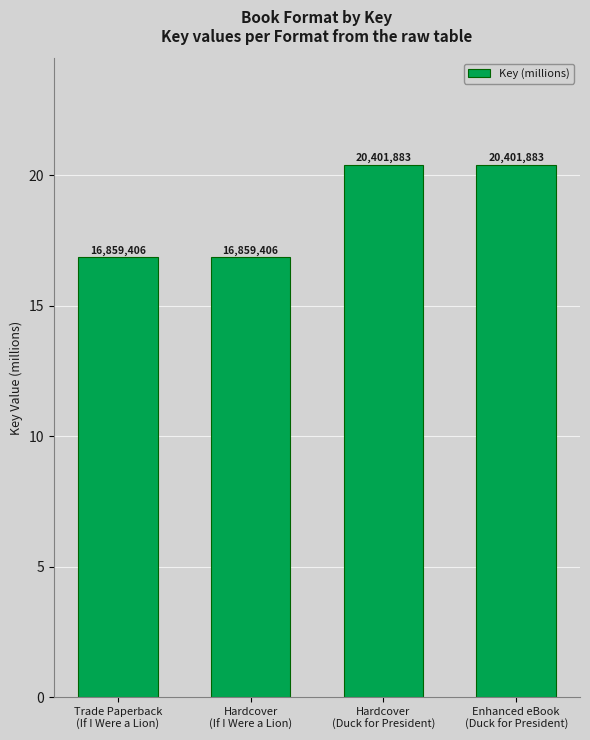

The value at Trade Paperback
(If I Were a Lion) is 4.1. True or false?

False